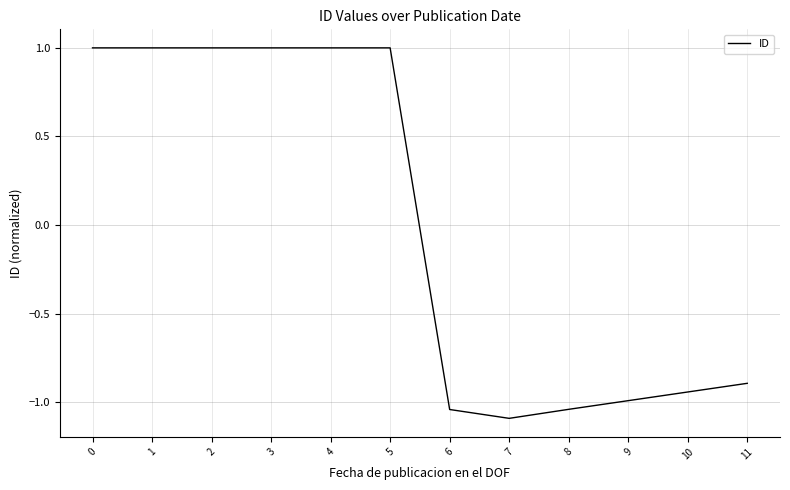

What is the smallest value displayed?

-1.1